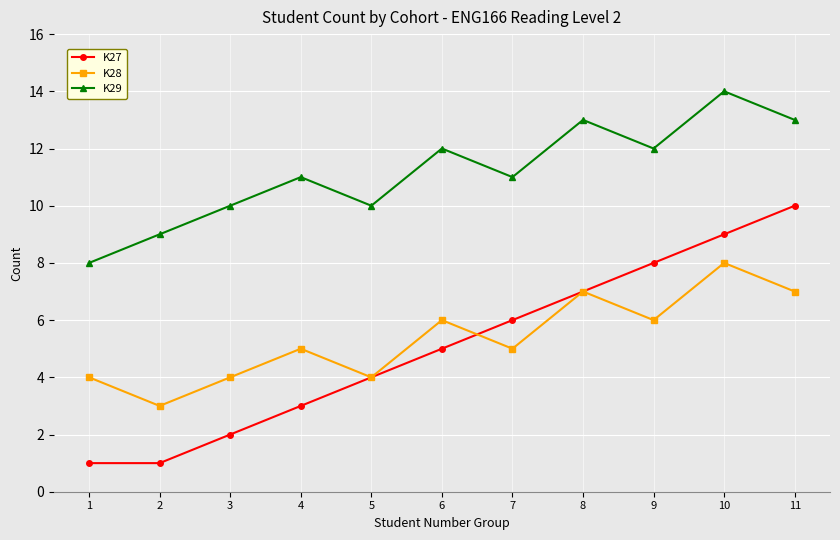

Reading right to left, transcribe all the data shown in this chart.

K27: 10	9	8	7	6	5	4	3	2	1	1
K28: 7	8	6	7	5	6	4	5	4	3	4
K29: 13	14	12	13	11	12	10	11	10	9	8